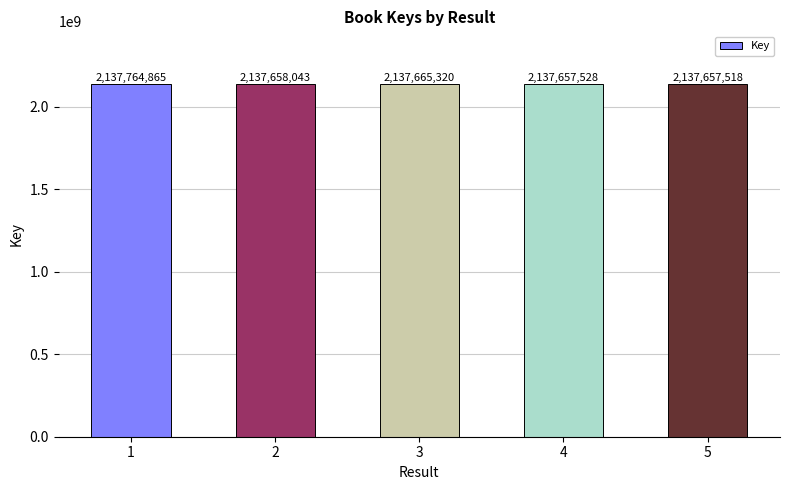

Reading left to right, what are all the values shown in this chart?

1=2137764865	2=2137658043	3=2137665320	4=2137657528	5=2137657518